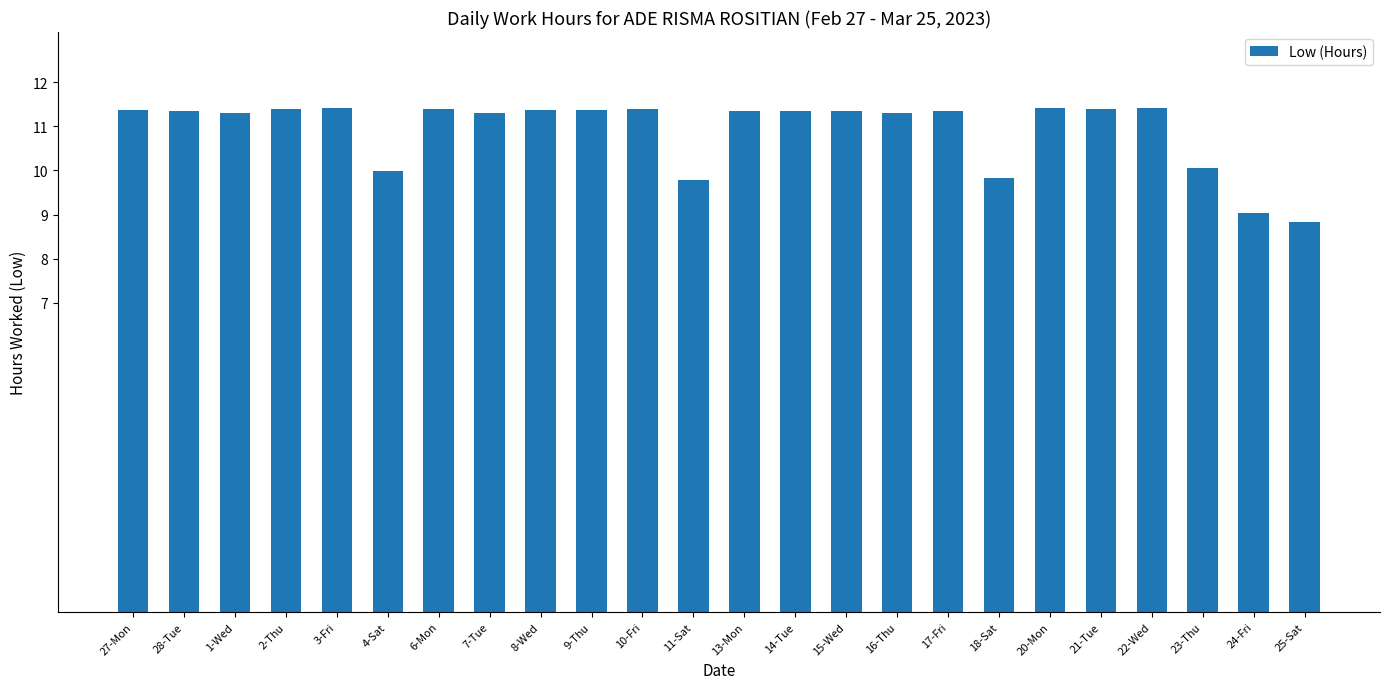

Is it true that the value at 2-Thu is 11.4?

True